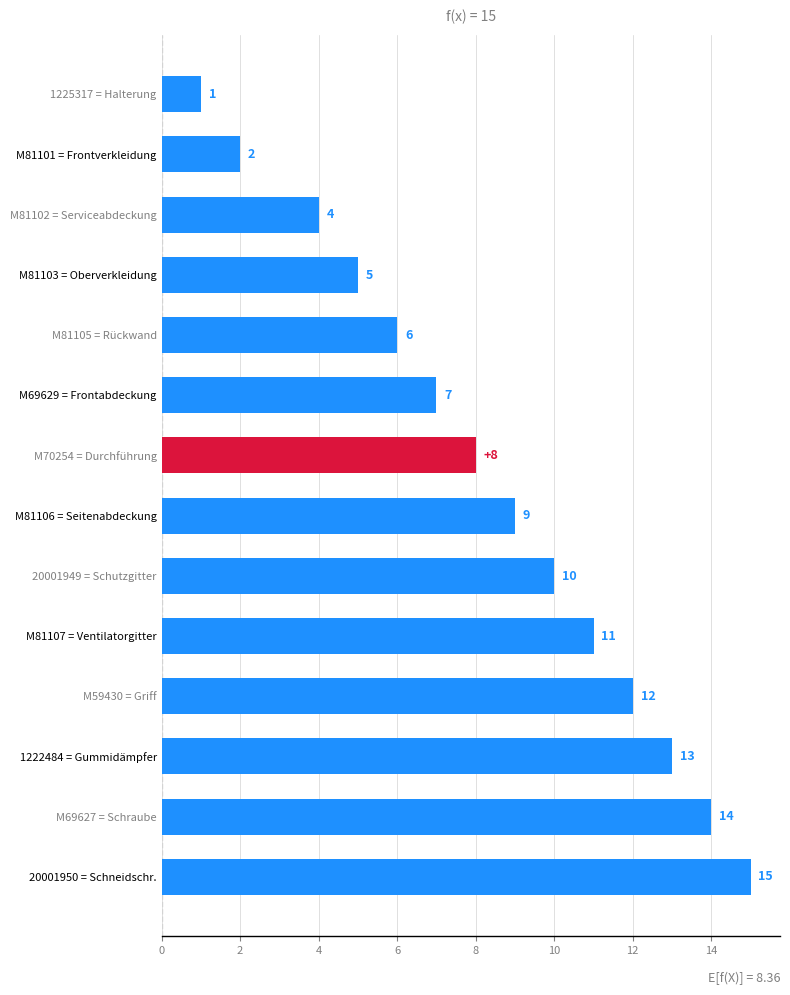

Rank the categories by value from lowest to highest.

1225317 = Halterung, M81101 = Frontverkleidung, M81102 = Serviceabdeckung, M81103 = Oberverkleidung, M81105 = Rückwand, M69629 = Frontabdeckung, M70254 = Durchführung, M81106 = Seitenabdeckung, 20001949 = Schutzgitter, M81107 = Ventilatorgitter, M59430 = Griff, 1222484 = Gummidämpfer, M69627 = Schraube, 20001950 = Schneidschr.